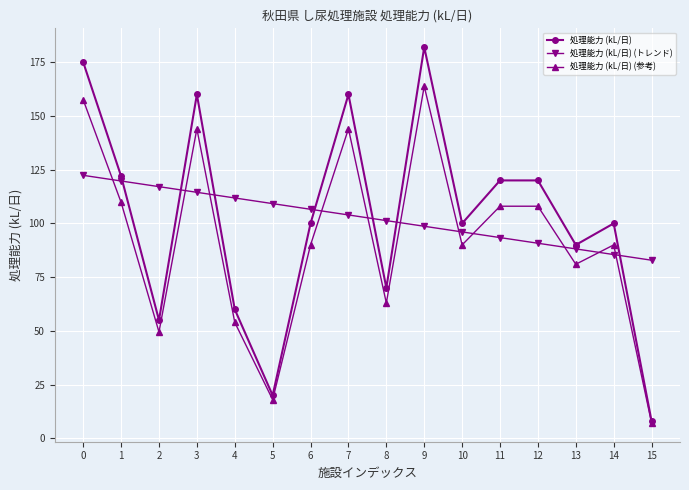

How many values in the 処理能力 (kL/日) (トレンド) series are below 103?

8